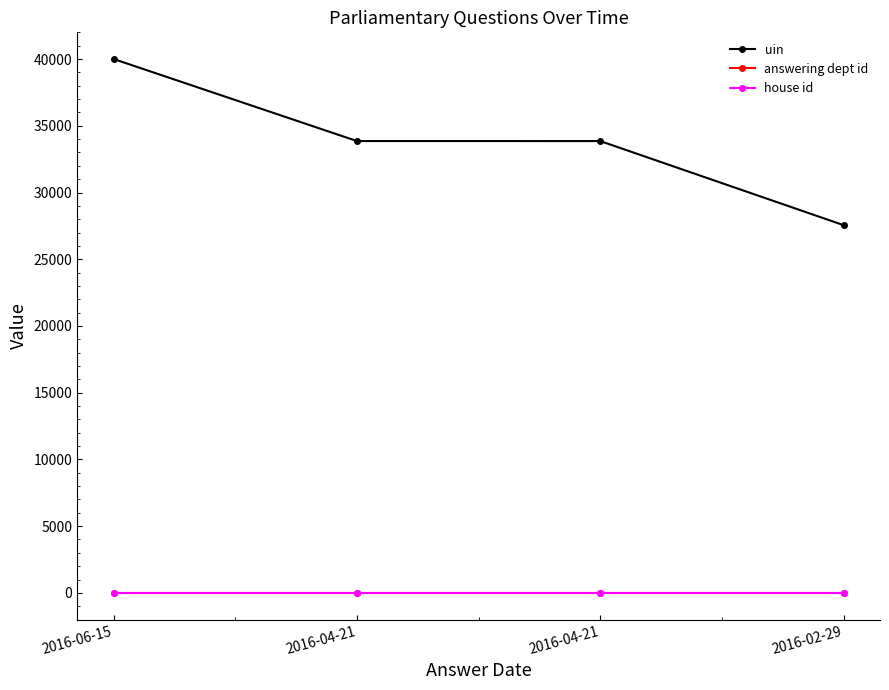

Which series has the largest total across all categories?

uin